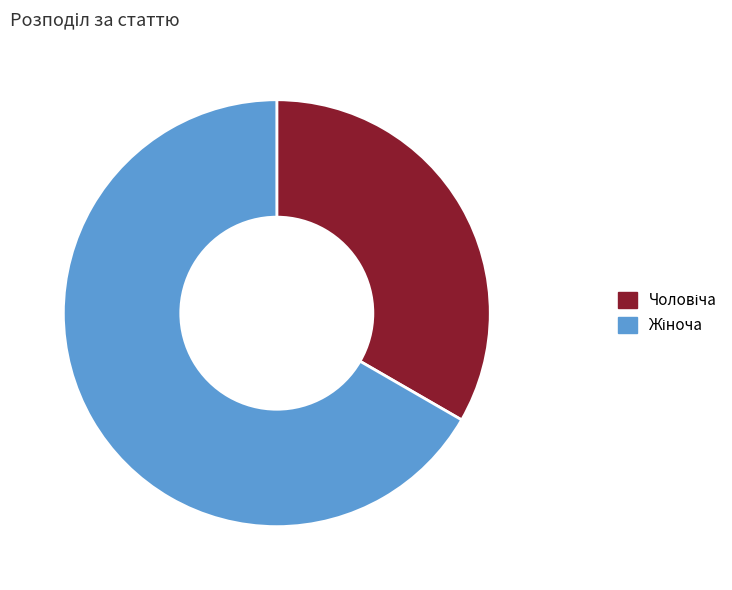

Is there a majority slice in this chart?

Yes